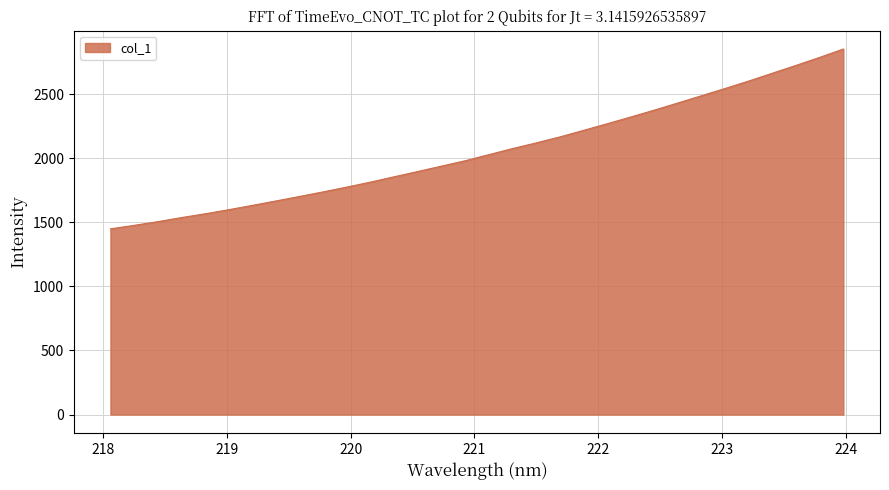

What is the difference between the maximum and minimum values?

1403.2